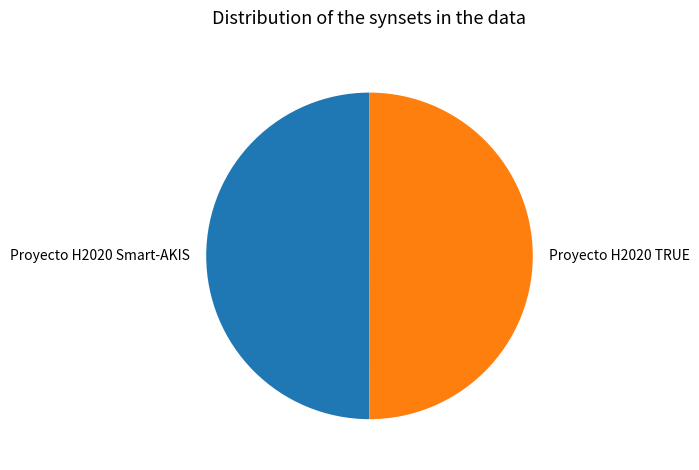

True or false: Proyecto H2020 TRUE accounts for 50% of the total.

True